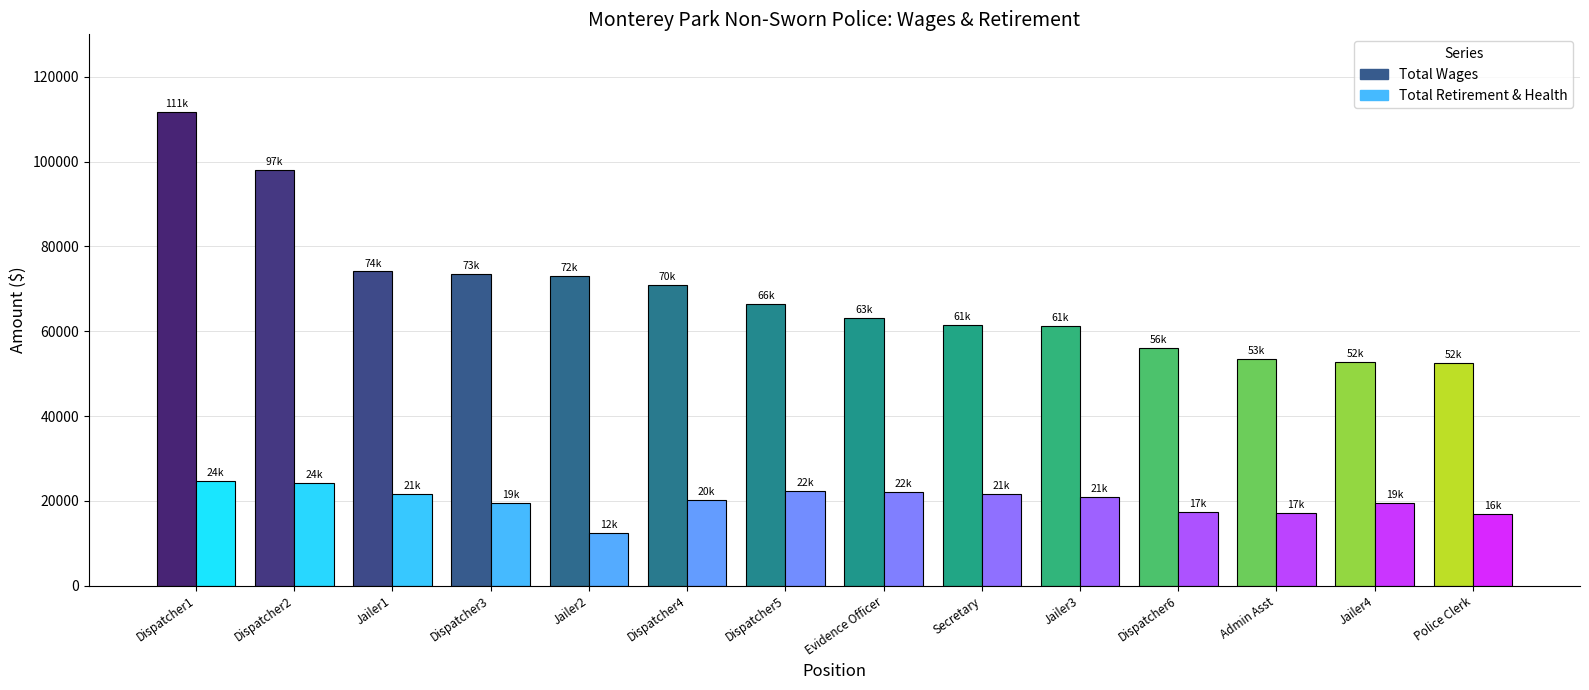

Reading right to left, transcribe all the data shown in this chart.

Total Wages: Police Clerk=52593	Jailer=52793	Police Administrative Assistant=53499	Dispatcher=56008	Jailer=61197	Secretary To Police Chief=61475	Evidence Officer=63153	Dispatcher=66377	Dispatcher=70945	Jailer=72943	Dispatcher=73436	Jailer=74086	Dispatcher=97973	Dispatcher=111661
Total Retirement & Health Contribution: Police Clerk=16862	Jailer=19437	Police Administrative Assistant=17201	Dispatcher=17423	Jailer=21034	Secretary To Police Chief=21725	Evidence Officer=22048	Dispatcher=22405	Dispatcher=20175	Jailer=12499	Dispatcher=19401	Jailer=21732	Dispatcher=24250	Dispatcher=24769